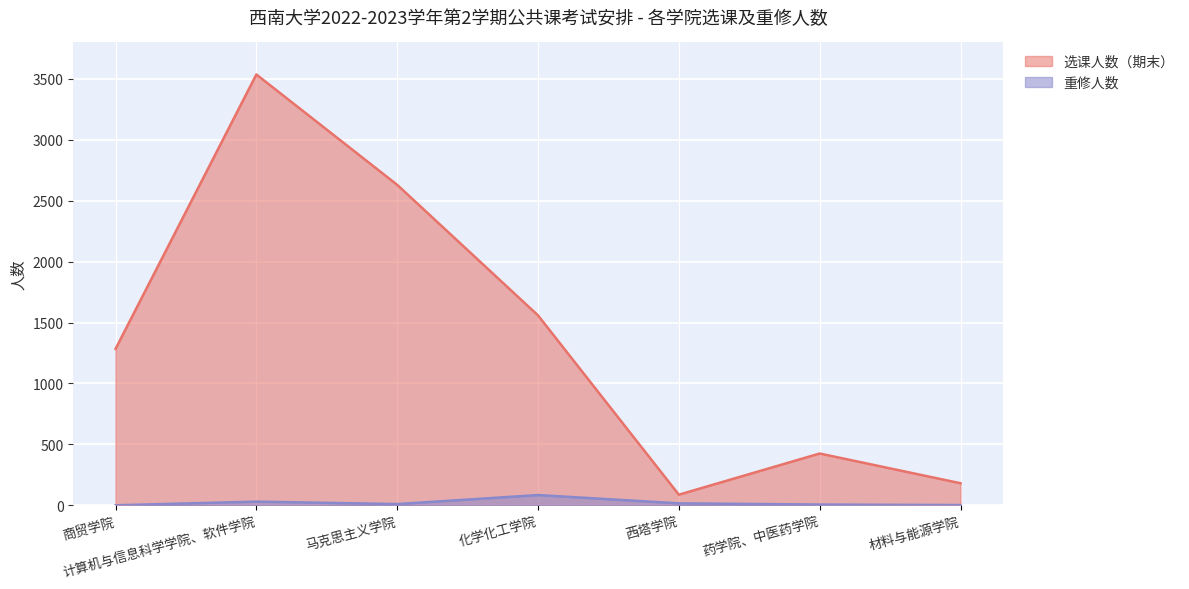

Which series has the largest range (max minus min)?

选课人数（期末）